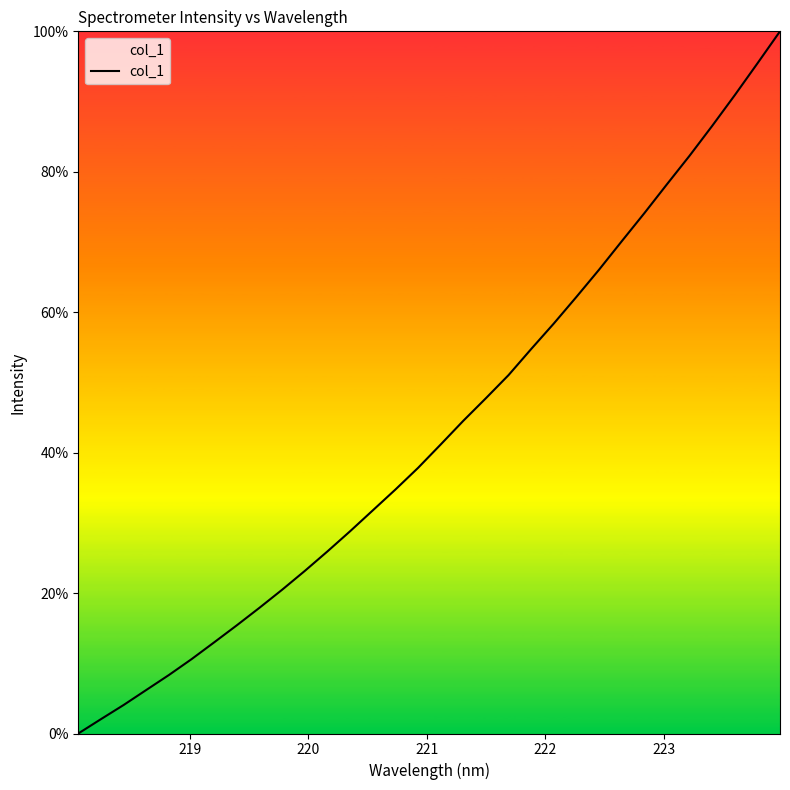

What is the difference between the maximum and minimum values?

100.0